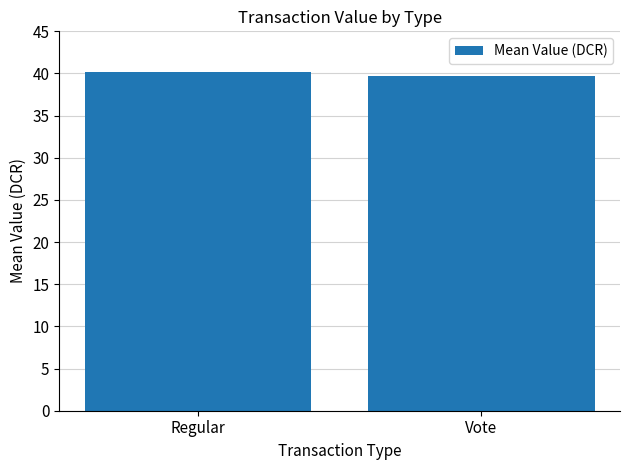

What is the difference between the maximum and minimum values?

0.5